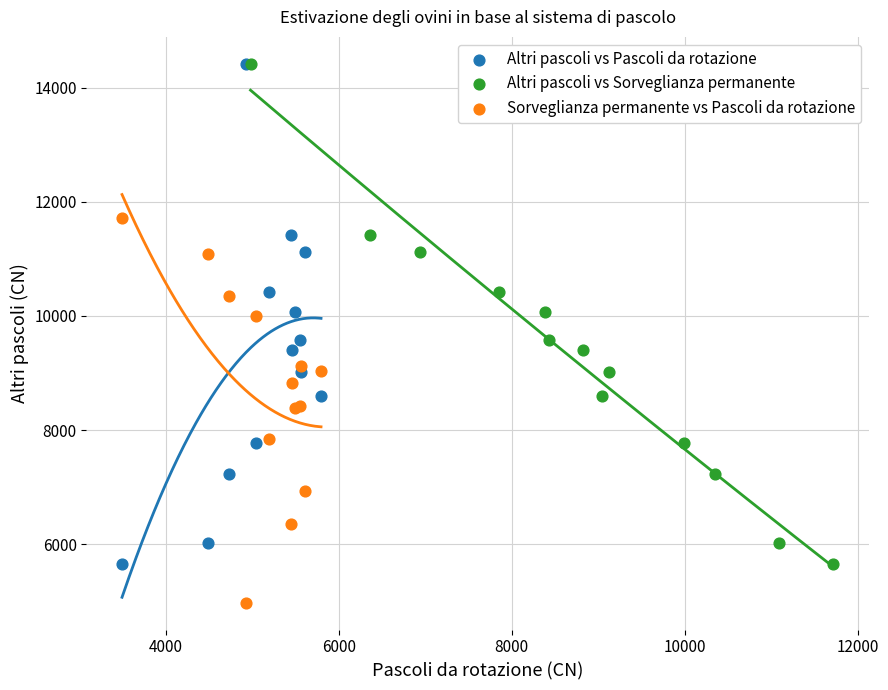

Which series reaches the minimum Y coordinate?

Sorveglianza permanente vs Pascoli da rotazione